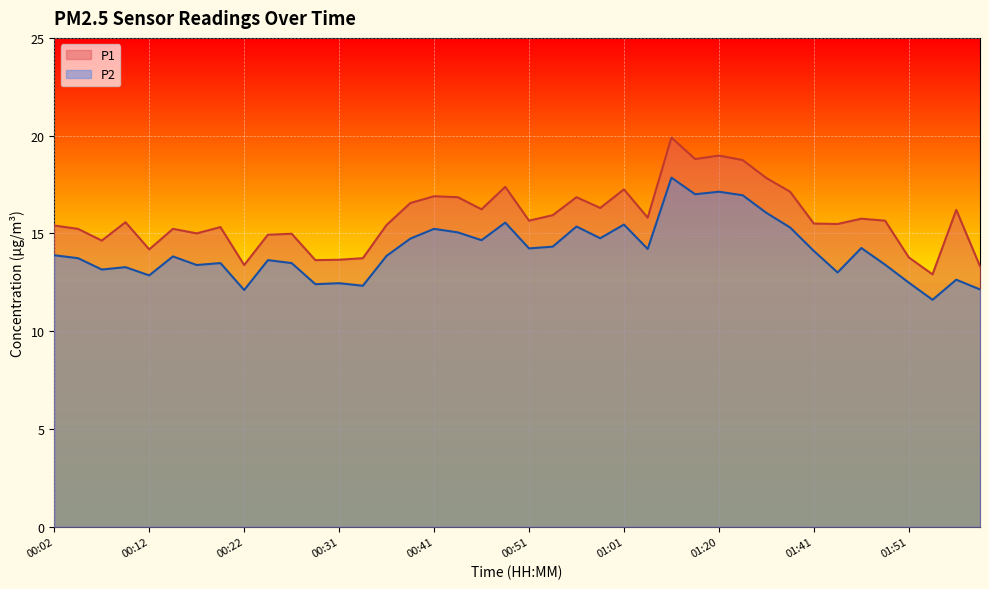

Reading left to right, transcribe all the data shown in this chart.

P1: 15.4	15.2	14.6	15.6	14.2	15.2	15.0	15.3	13.4	14.9	15.0	13.6	13.7	13.7	15.4	16.6	16.9	16.9	16.2	17.4	15.7	15.9	16.9	16.3	17.2	15.8	19.9	18.8	19.0	18.8	17.8	17.1	15.5	15.5	15.8	15.7	13.8	12.9	16.2	13.3
P2: 13.9	13.7	13.2	13.3	12.8	13.8	13.4	13.5	12.1	13.6	13.5	12.4	12.4	12.3	13.8	14.7	15.2	15.1	14.7	15.6	14.2	14.3	15.3	14.8	15.4	14.2	17.9	17.0	17.1	16.9	16.1	15.3	14.1	13.0	14.2	13.4	12.5	11.6	12.6	12.1